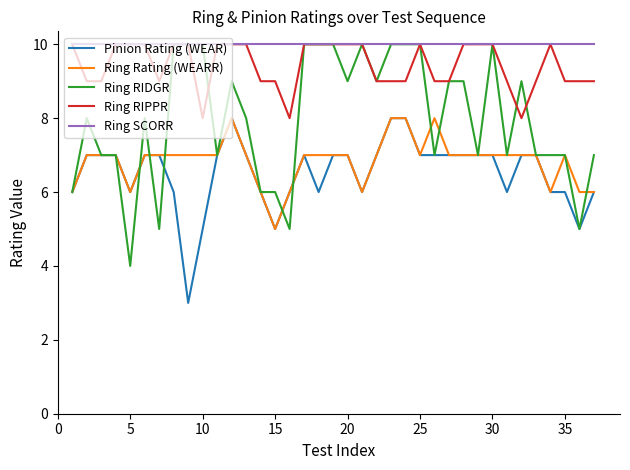

Which series has the largest total across all categories?

Ring SCORR